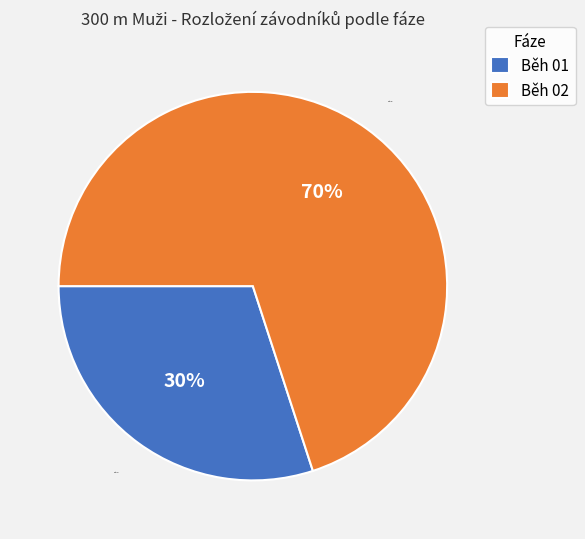

To the nearest percent, what is the average slice percentage?

50%